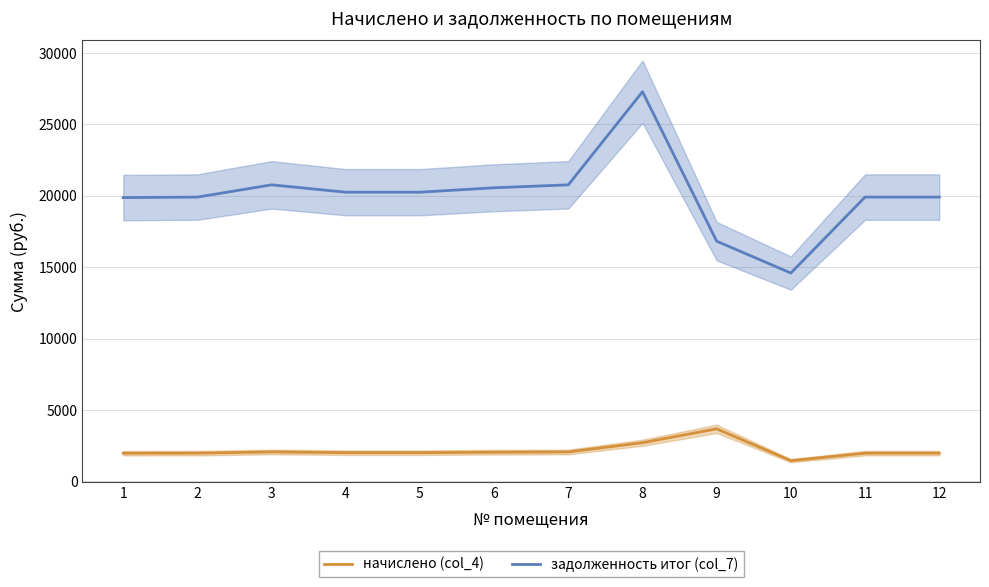

At which label is начислено (col_4) closest to 2561?

8